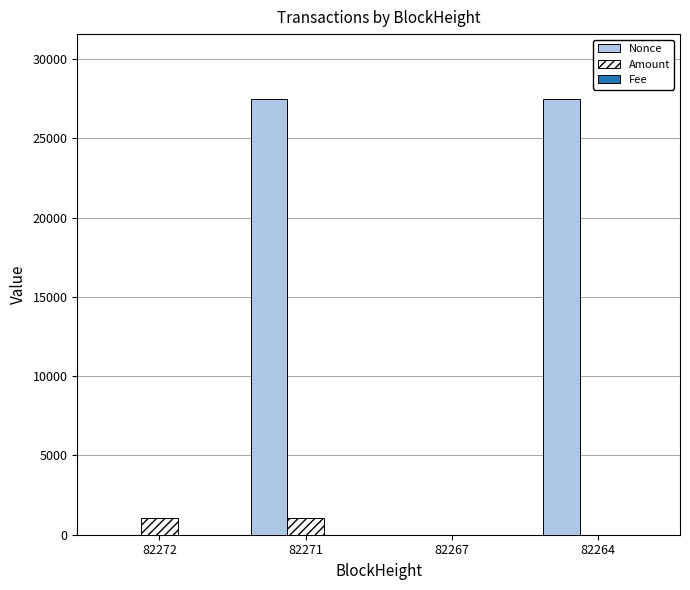

The value of Nonce at 82267 is 0.0. True or false?

True